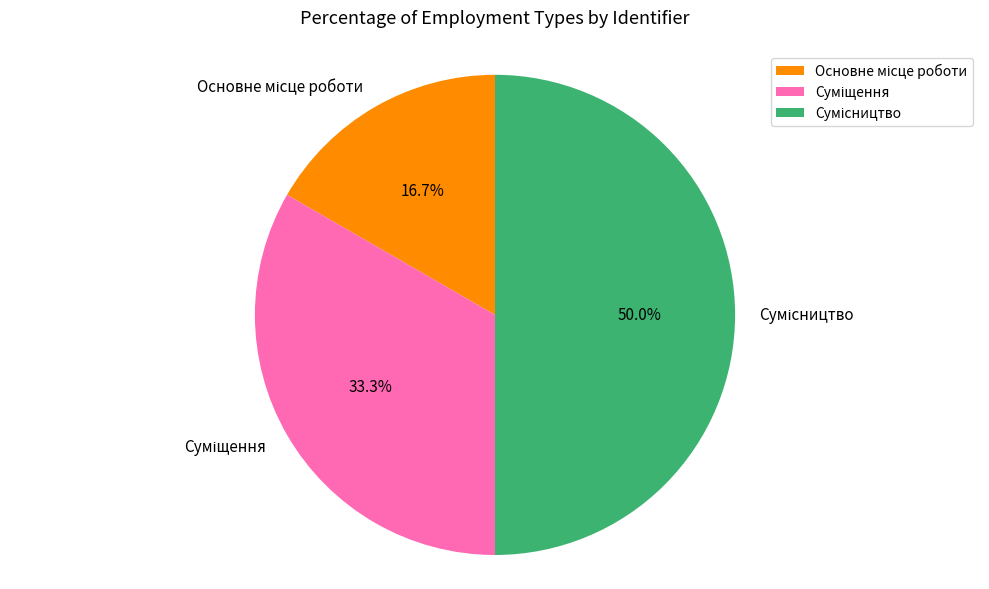

Does any single category account for the majority?

No